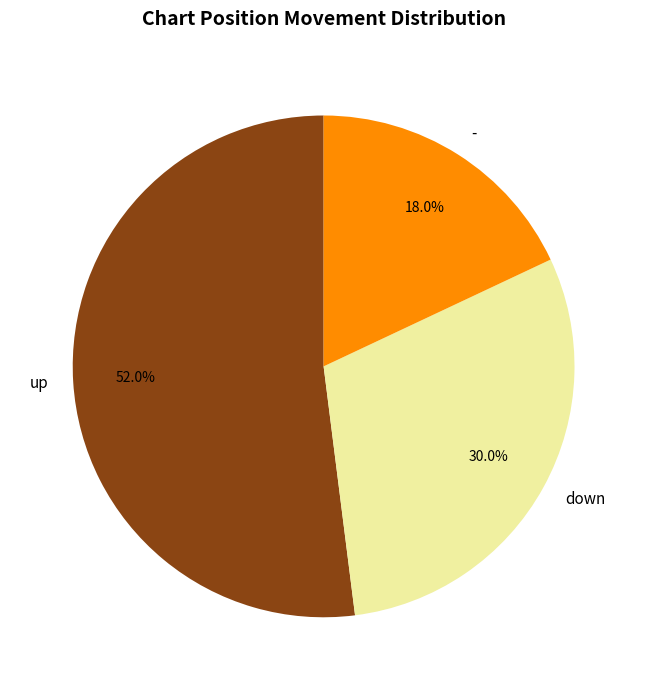

Is - the majority of the pie?

No